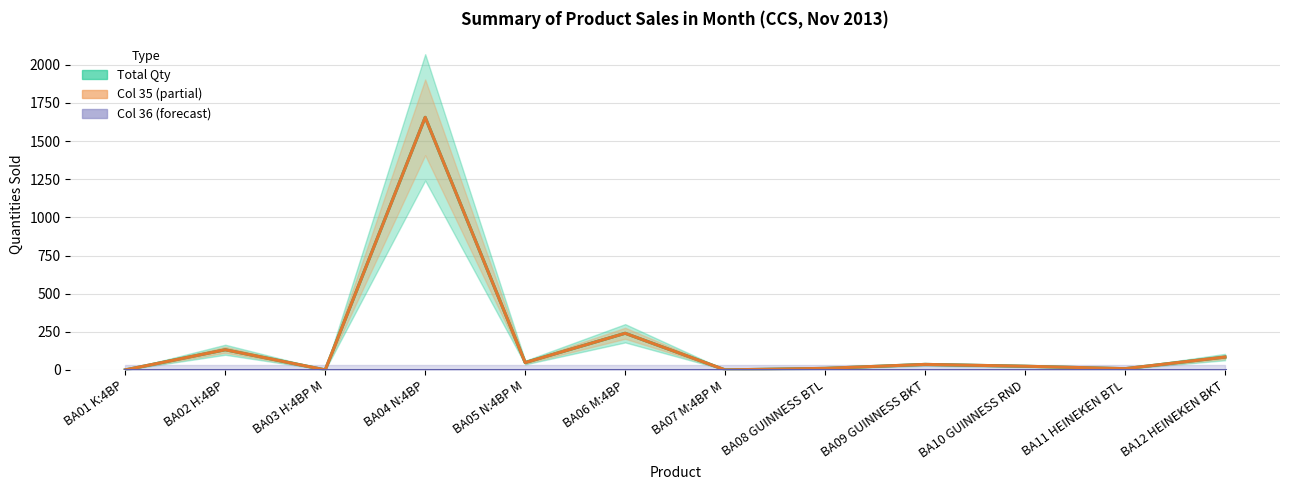

What is the difference between the Total Qty values at BA02 H:4BP and BA09 GUINNESS BKT?

96